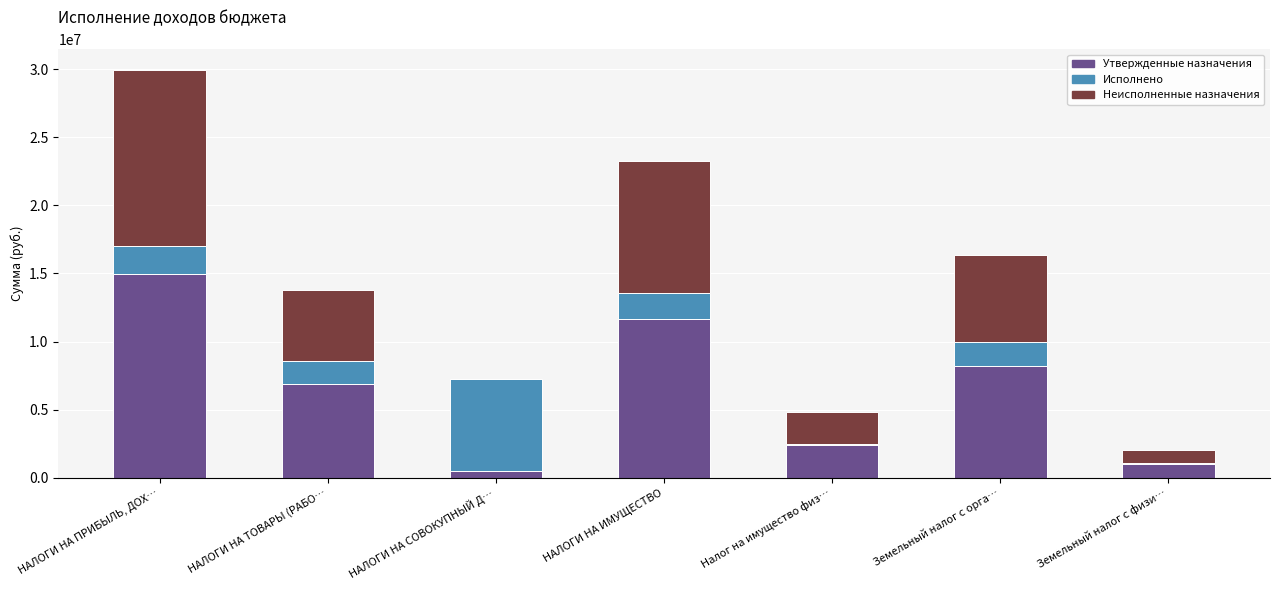

What is the sum of all Утвержденные назначения values?

45631578.5